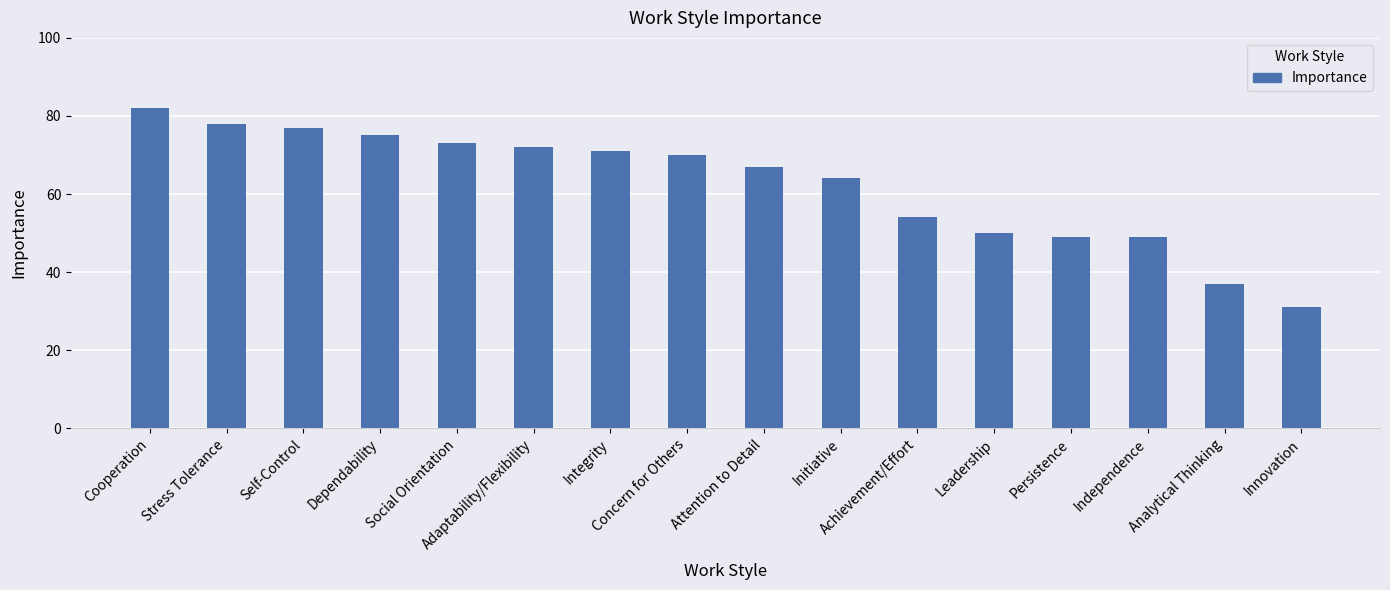

How many values are below 70?

8